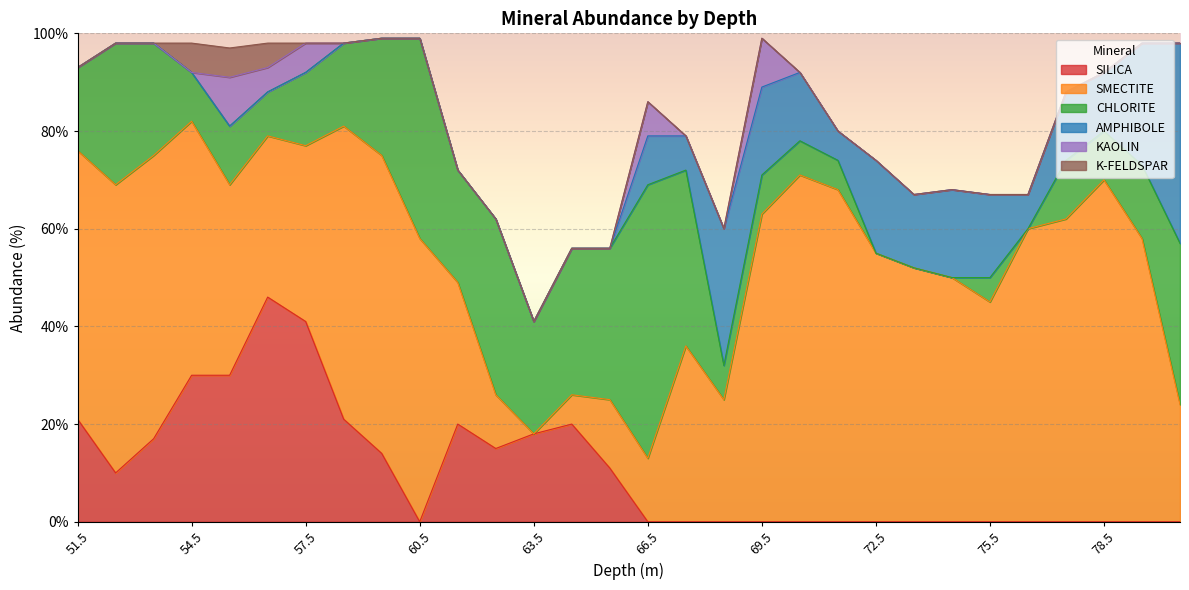

Where is the first local minimum for SMECTITE?

56.5